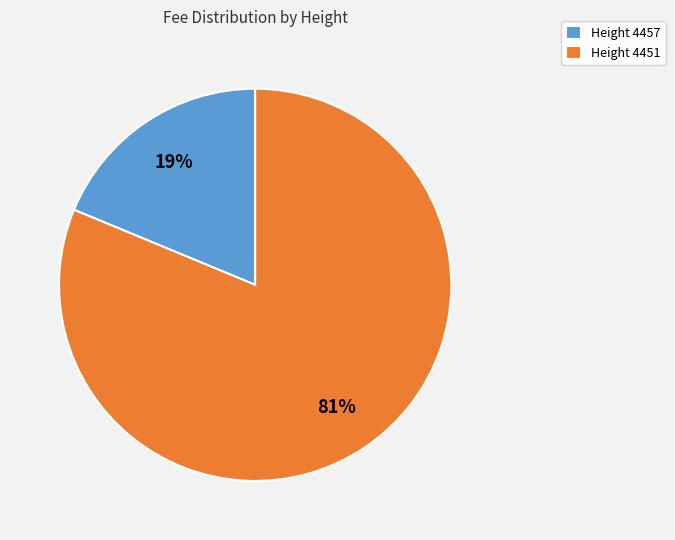

To the nearest percent, what portion does Height 4451 represent?

81%